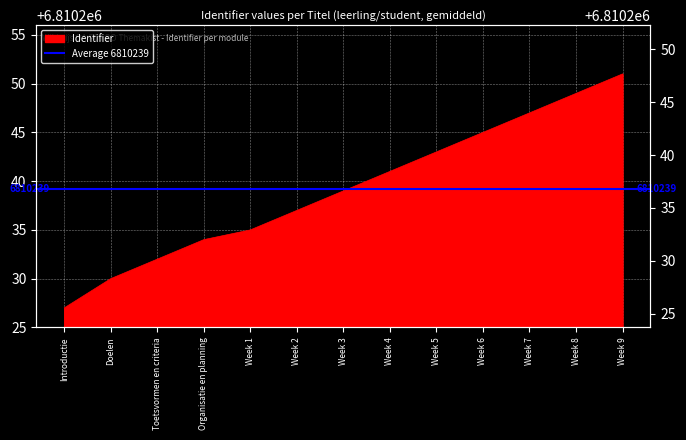

True or false: the data has more than 2 interior local peaks.

False